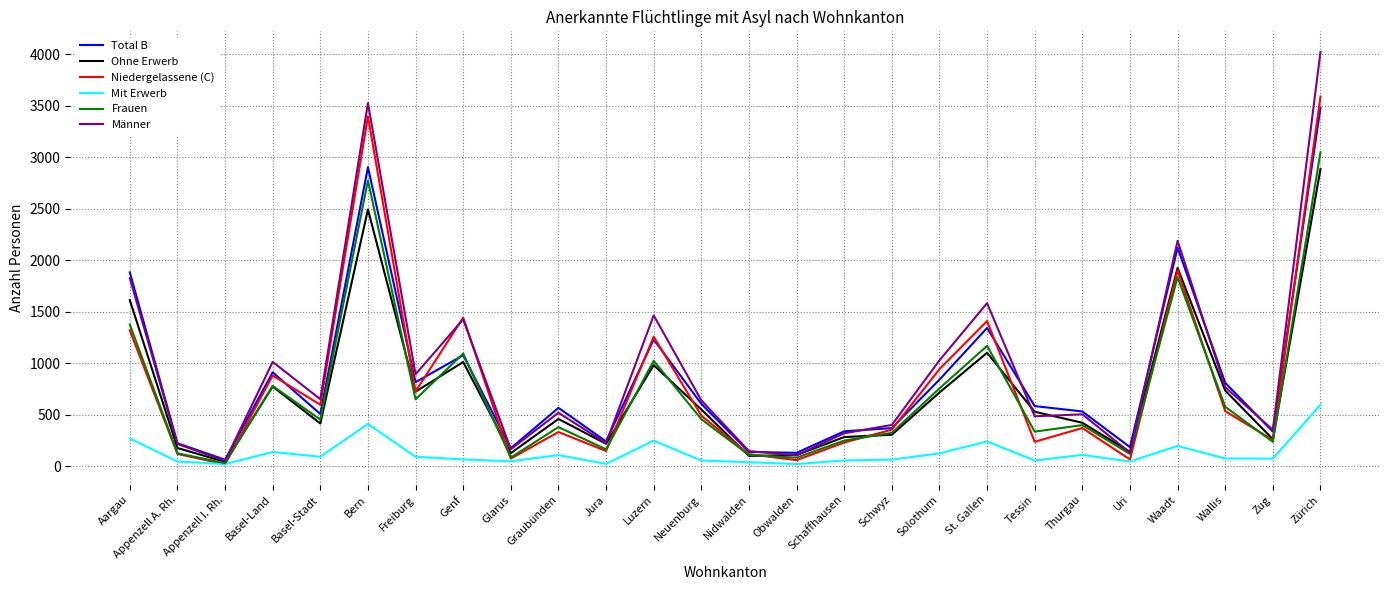

Rank the series by their maximum value, from lowest to highest.

Mit Erwerb, Ohne Erwerb, Frauen, Total B, Niedergelassene (C), Männer